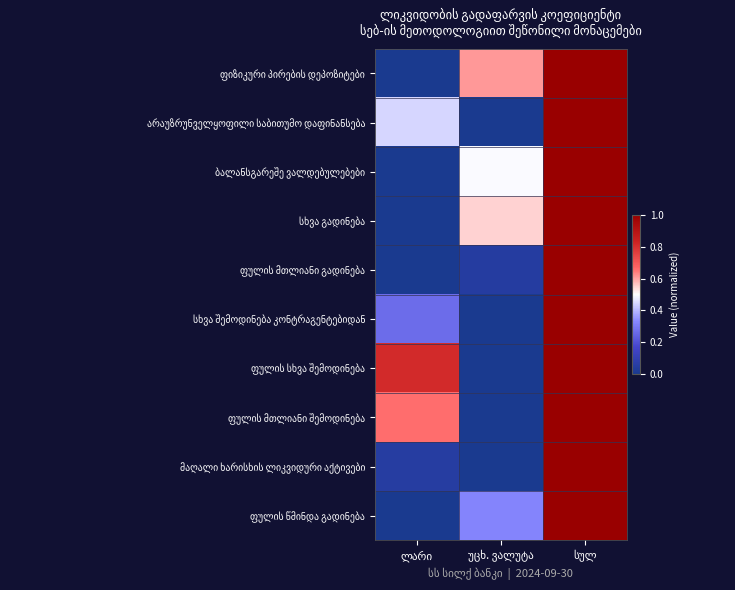

Is the value of სხვა გადინება at უცხ. ვალუტა greater than the value of მაღალი ხარისხის ლიკვიდური აქტივები at ლარი?

Yes